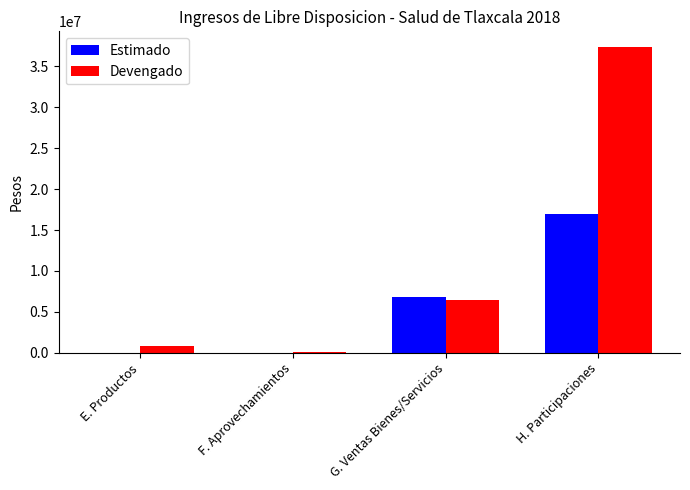

Where is Estimado nearest to the value 8466430?

G. Ventas Bienes/Servicios